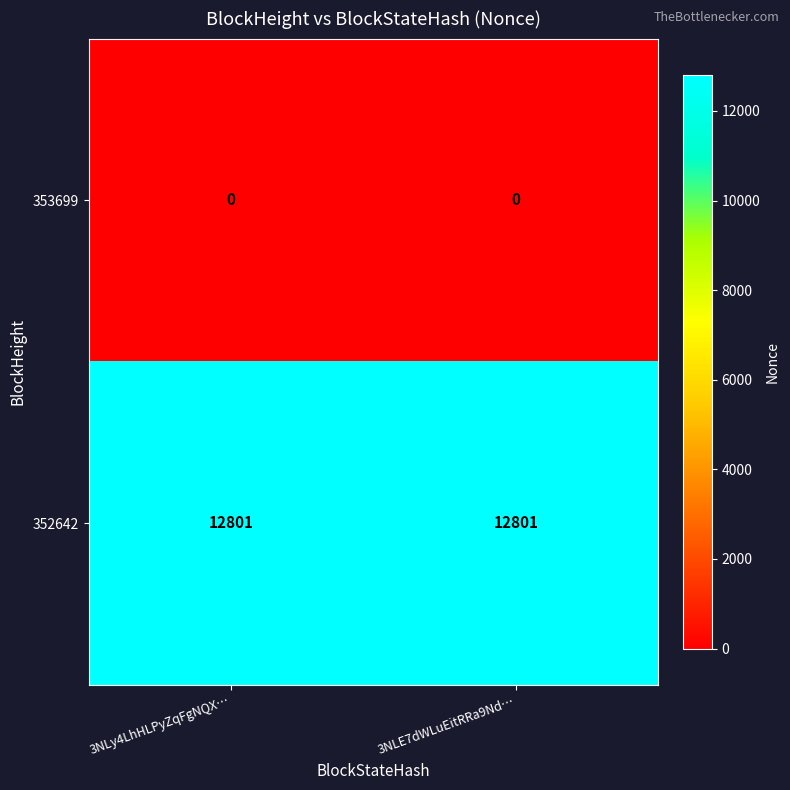

Is the value of 353699 at 3NLy4LhHLPyZqFgNQX… greater than the value of 352642 at 3NLy4LhHLPyZqFgNQX…?

No